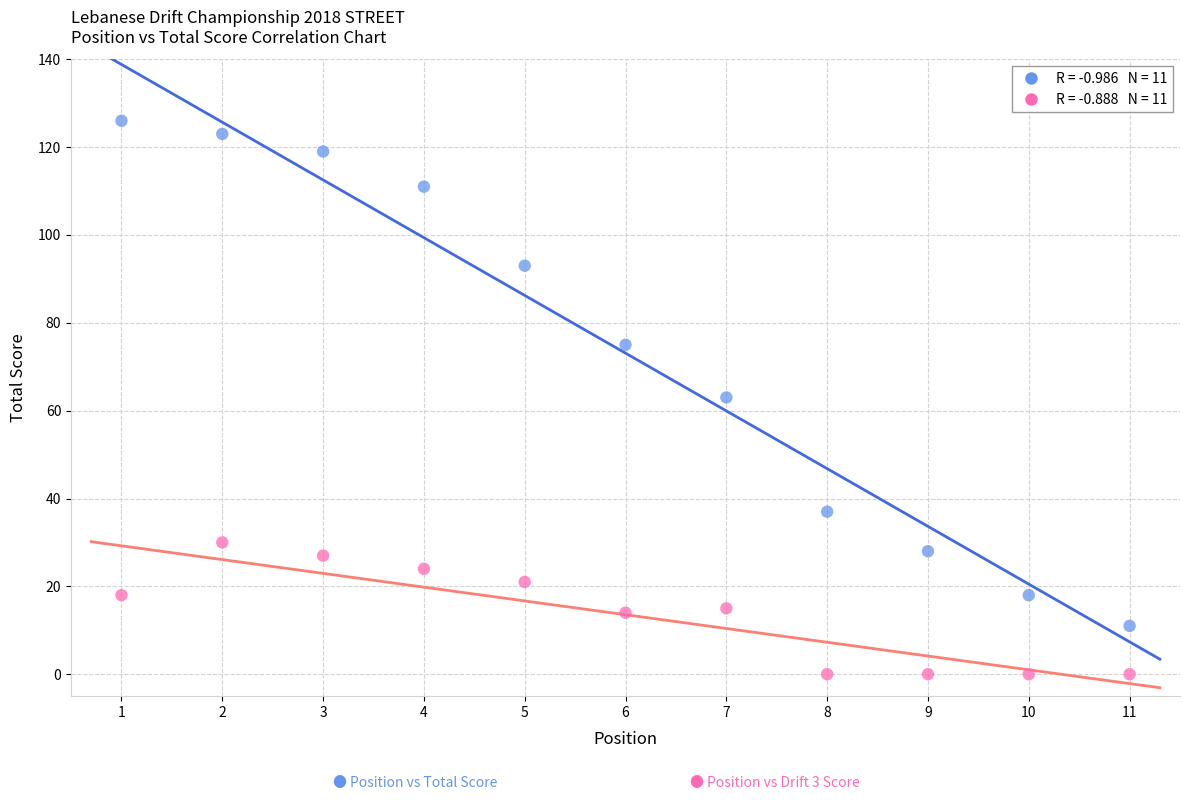

Across all data points, what is the range of Y values (max minus min)?

126